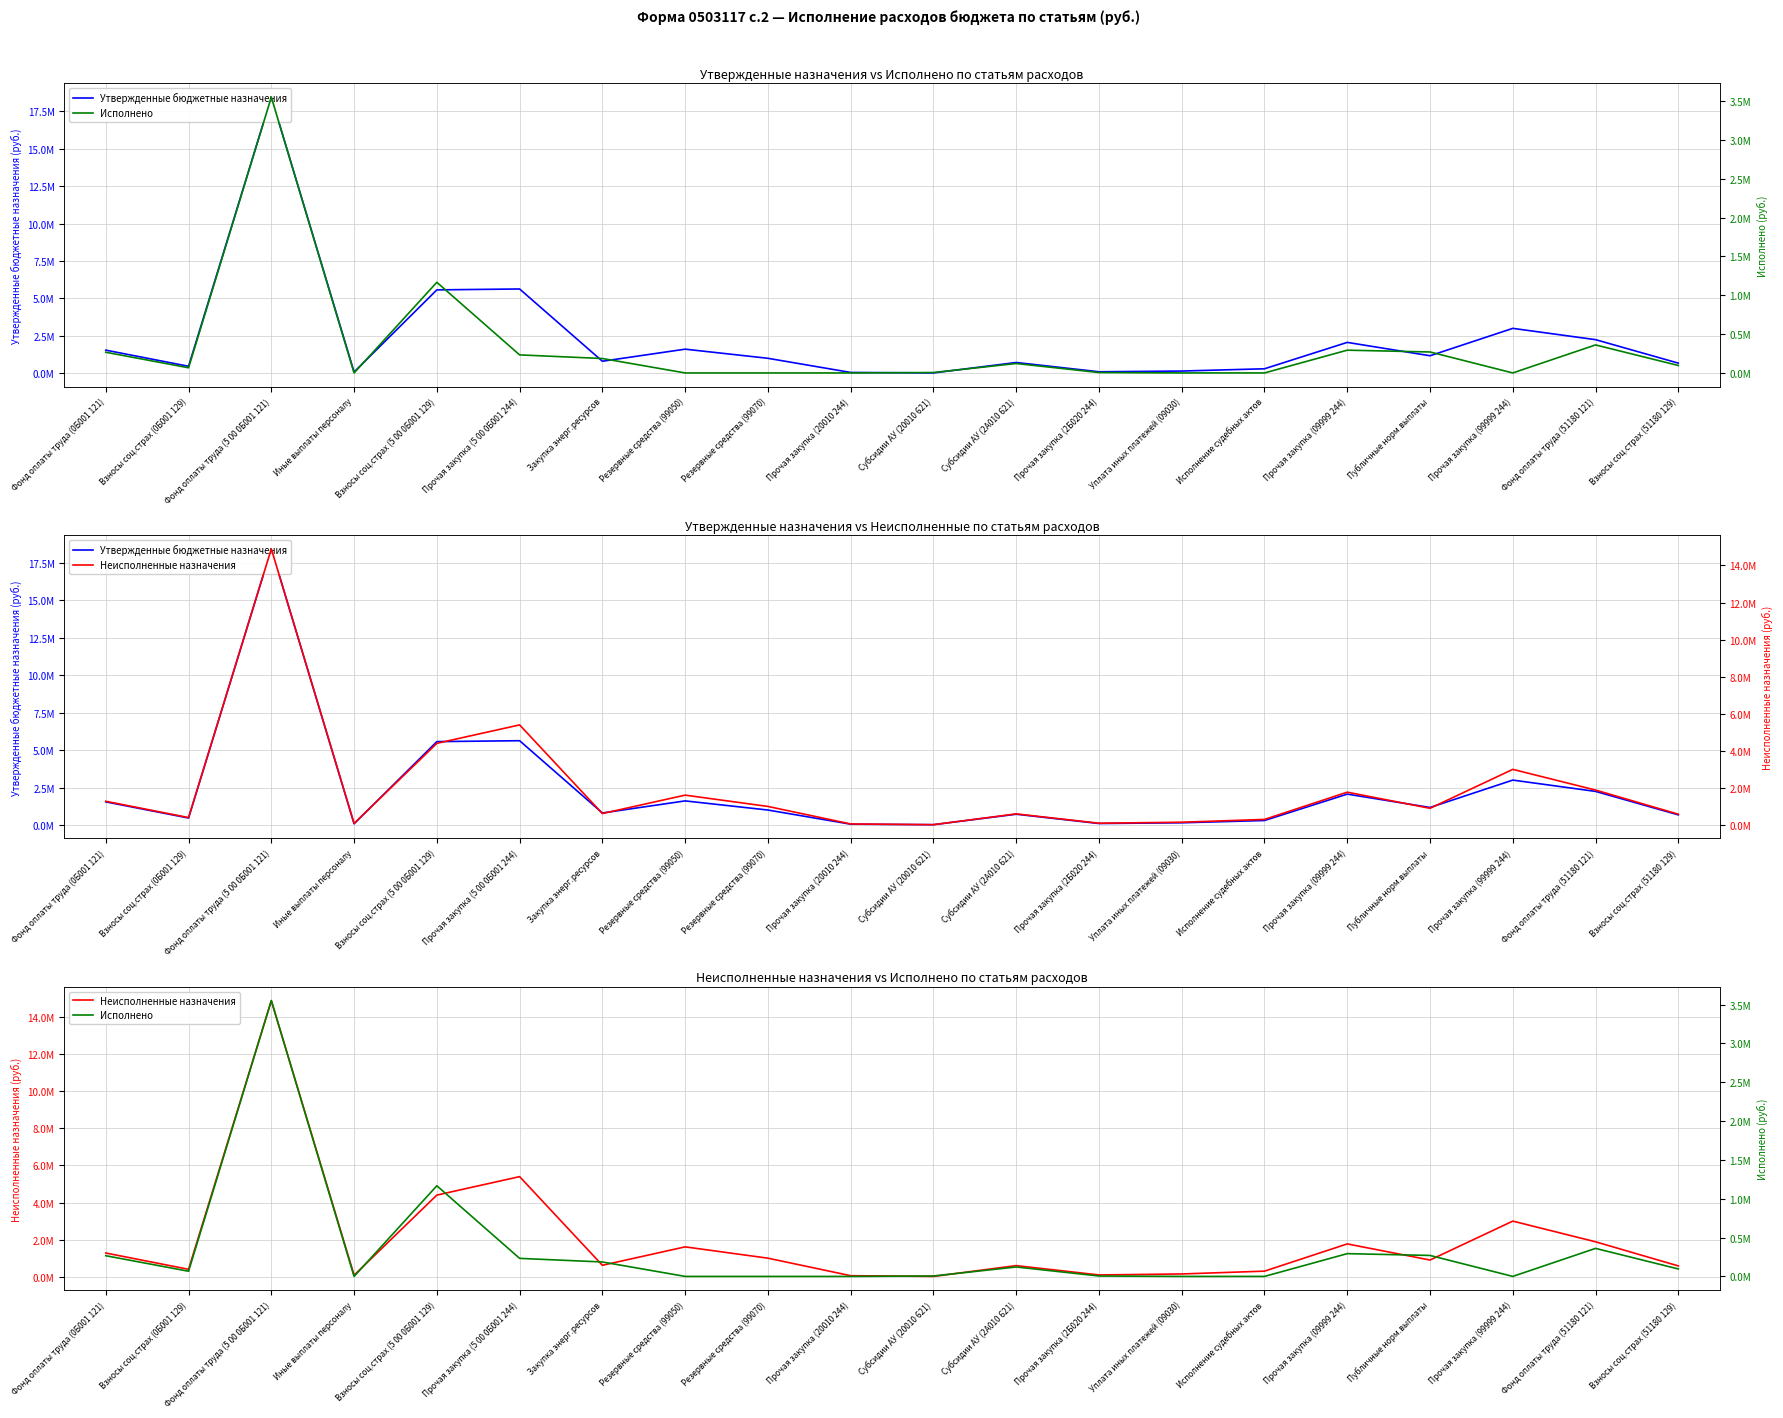

Is it true that Исполнено equals 0.0 at Прочая закупка (99999 244)?

True